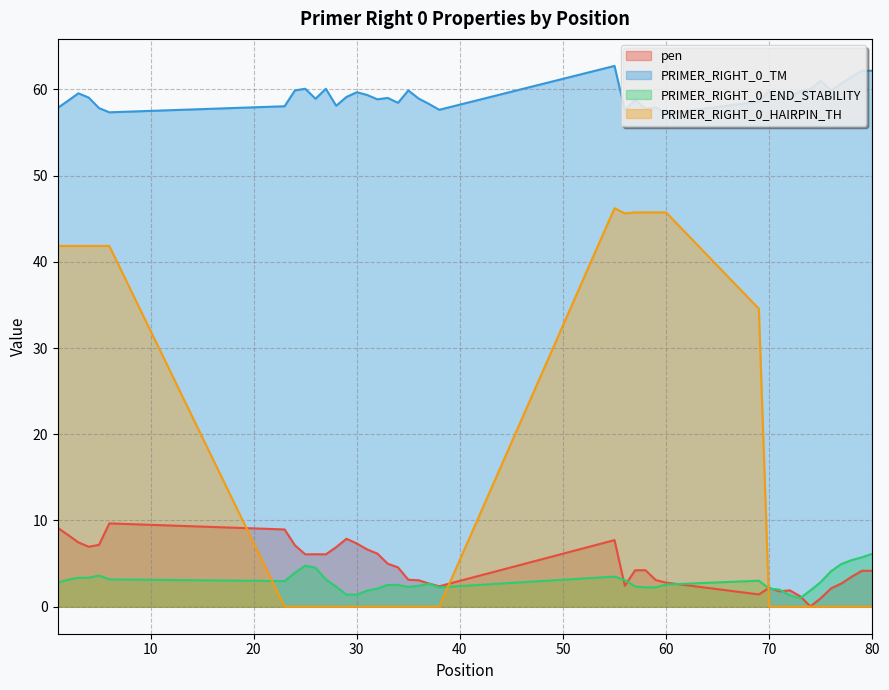

Reading left to right, list all the values displayed in this chart.

pen: 9.1	8.3	7.5	7.0	7.2	9.7	9.0	7.1	6.1	6.1	6.1	6.9	7.9	7.3	6.6	6.2	5.0	4.6	3.1	3.1	2.7	2.4	7.7	2.4	4.2	4.2	3.1	2.8	1.4	2.2	1.8	1.9	1.2	0.0	1.0	2.1	2.7	3.5	4.2	4.2
PRIMER_RIGHT_0_TM: 57.9	58.7	59.5	59.0	57.8	57.3	58.0	59.9	60.1	58.9	60.1	58.1	59.1	59.7	59.4	58.8	59.0	58.4	59.9	58.9	58.3	57.6	62.7	57.6	58.8	57.8	57.9	57.2	58.6	59.8	59.2	59.1	59.8	60.0	61.0	59.9	60.7	61.5	62.2	62.2
PRIMER_RIGHT_0_END_STABILITY: 2.8	3.1	3.4	3.4	3.6	3.2	3.0	3.9	4.8	4.5	3.2	2.3	1.4	1.4	1.9	2.1	2.5	2.5	2.3	2.4	2.7	2.2	3.5	3.1	2.3	2.2	2.2	2.6	3.0	2.1	2.0	1.3	1.0	1.9	2.9	4.1	5.0	5.4	5.7	6.1
PRIMER_RIGHT_0_HAIRPIN_TH: 41.8	41.8	41.8	41.8	41.8	41.8	0.0	0.0	0.0	0.0	0.0	0.0	0.0	0.0	0.0	0.0	0.0	0.0	0.0	0.0	0.0	0.0	46.2	45.6	45.7	45.7	45.7	45.7	34.6	0.0	0.0	0.0	0.0	0.0	0.0	0.0	0.0	0.0	0.0	0.0